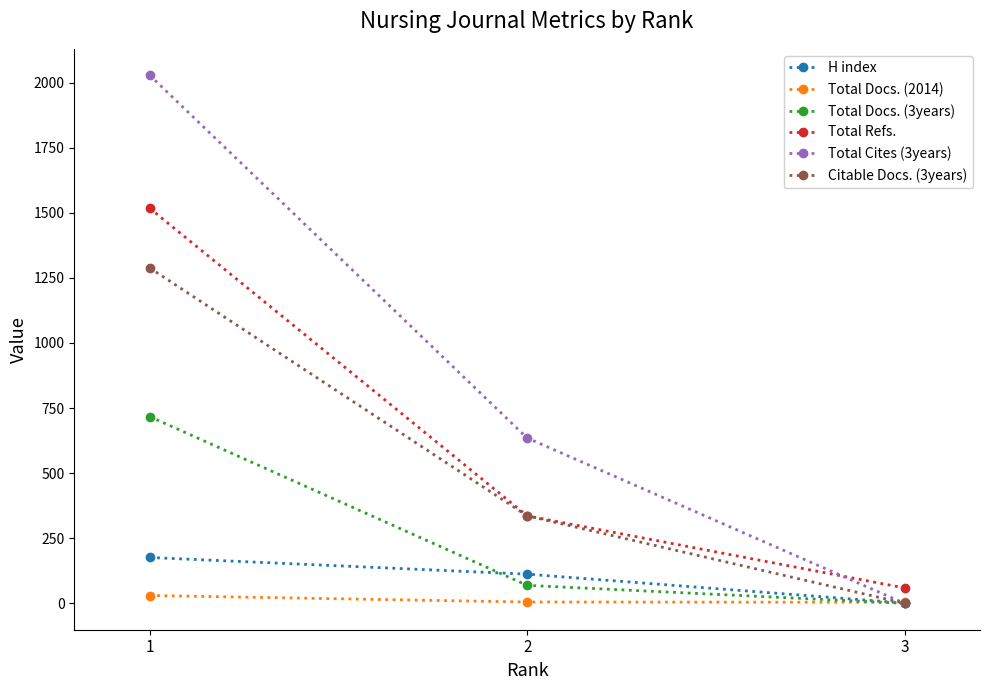

At which category is the sum across all series the highest?

1